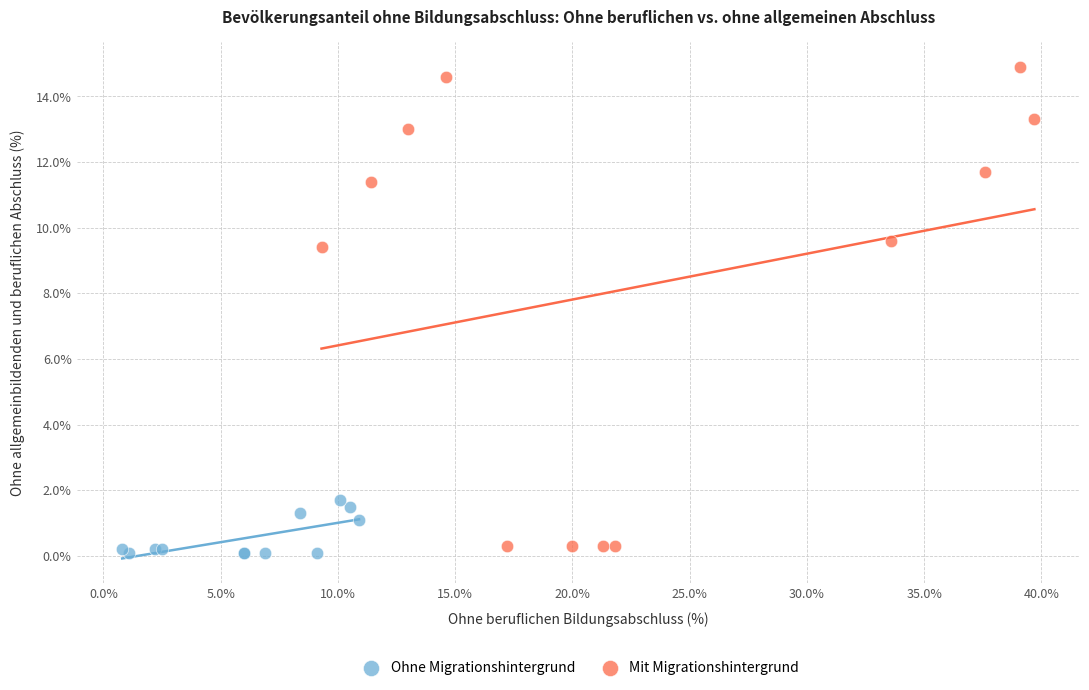

Which series reaches the maximum Y coordinate?

Mit Migrationshintergrund